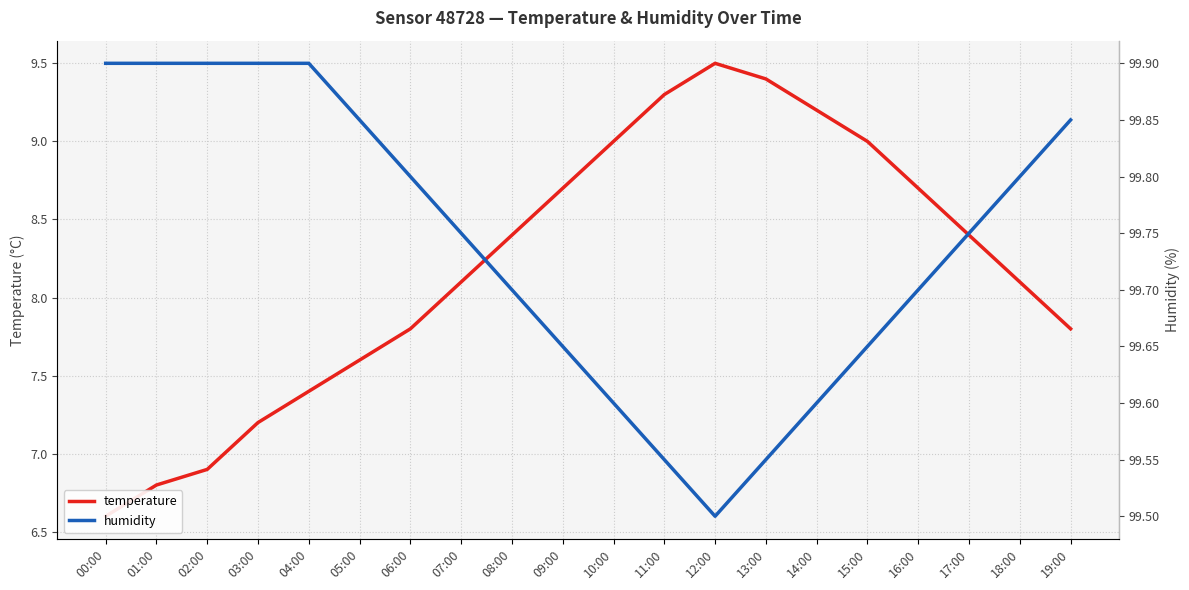

Reading left to right, list all the values displayed in this chart.

temperature: 6.6	6.8	6.9	7.2	7.4	7.6	7.8	8.1	8.4	8.7	9.0	9.3	9.5	9.4	9.2	9.0	8.7	8.4	8.1	7.8
humidity: 99.9	99.9	99.9	99.9	99.9	99.8	99.8	99.8	99.7	99.7	99.6	99.5	99.5	99.5	99.6	99.7	99.7	99.8	99.8	99.8